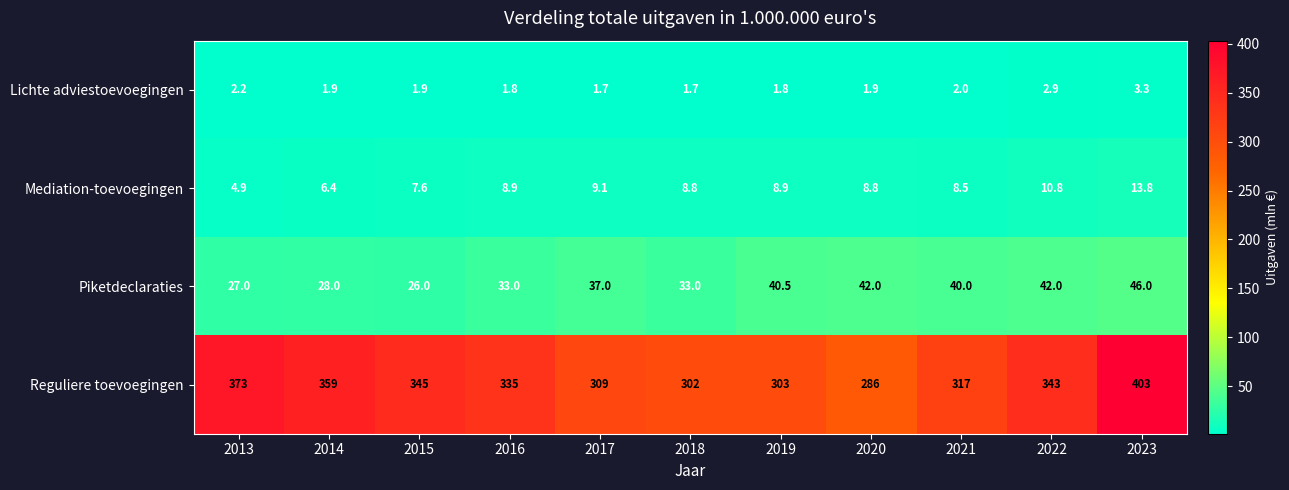

How many distinct data groups are displayed?

4